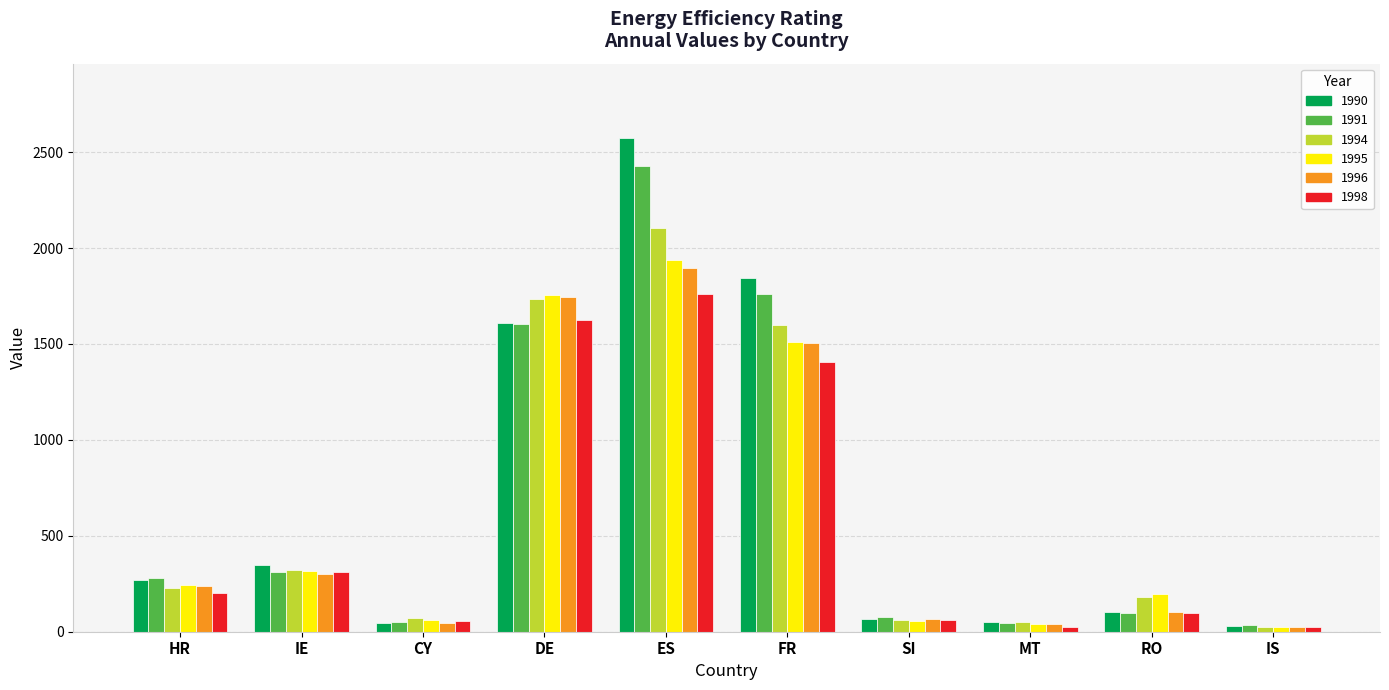

The value of 1990 at DE is 1081. True or false?

False